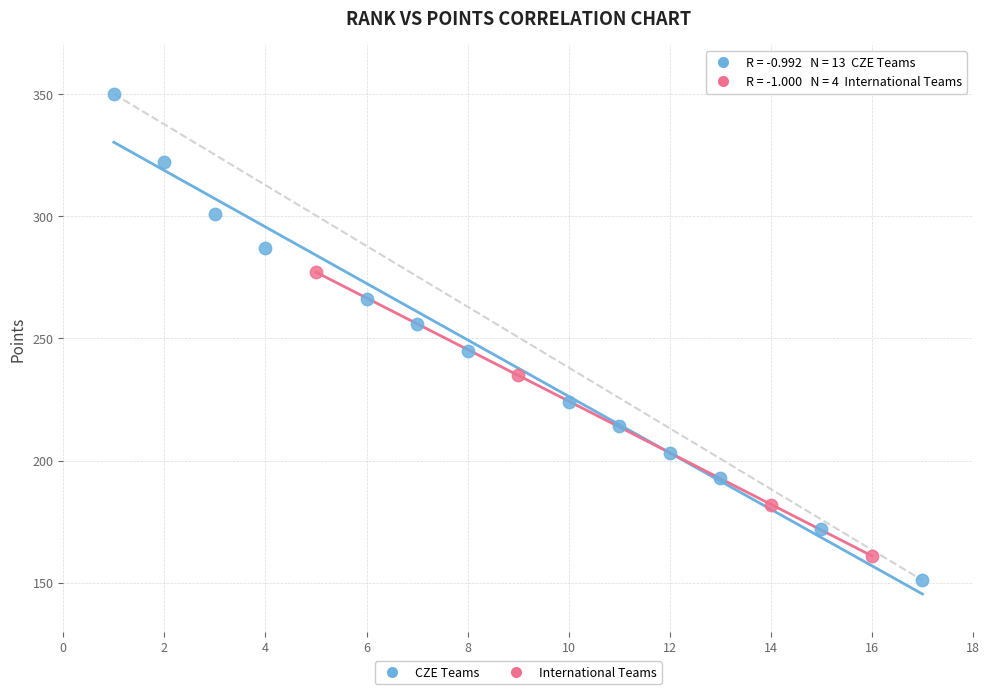

Which series contains the lowest Y value?

CZE Teams